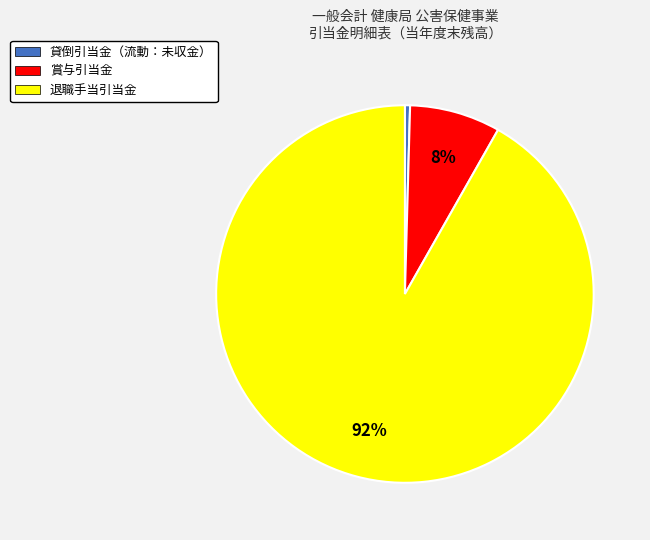

True or false: 貸倒引当金（流動：未収金） accounts for 10% of the total.

False